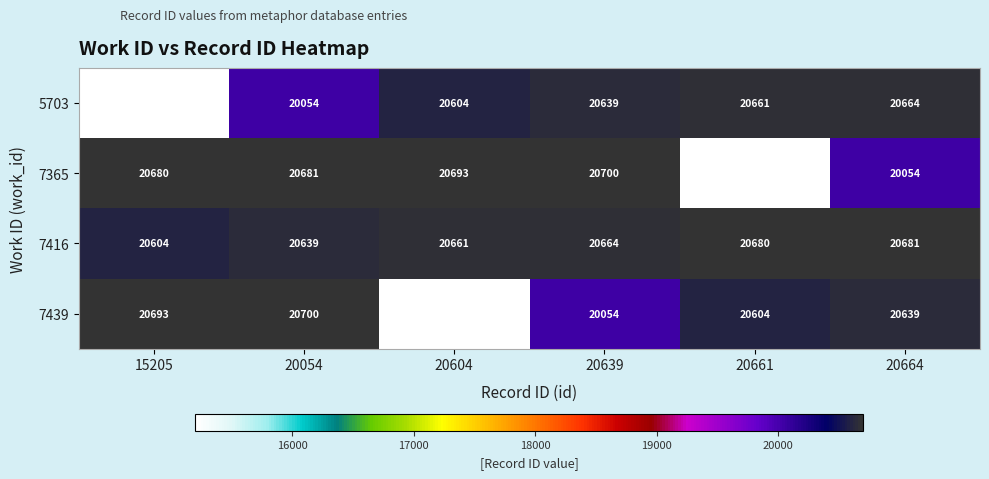

Between 20054 and 20664, which series saw the biggest shift?

7365